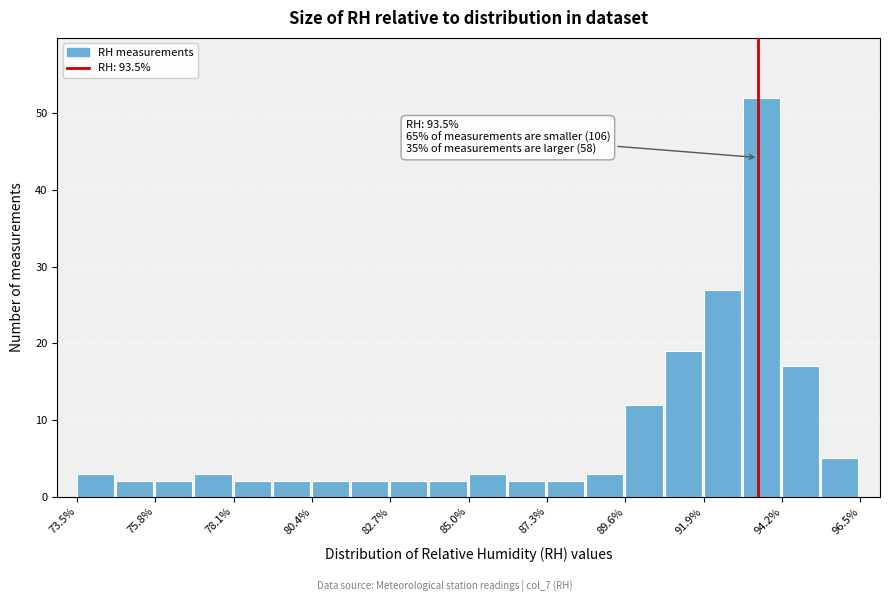

Around what value on the x-axis is the tallest bar? Give the approximate position of its centre, as read against the axis.

93.5